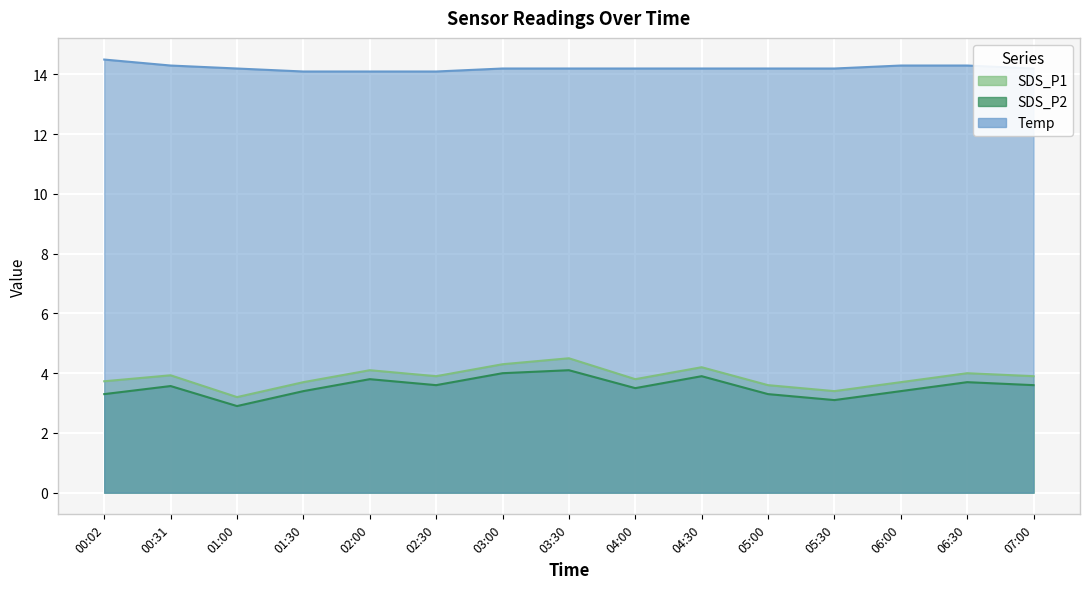

What position from the right is 05:00?

5